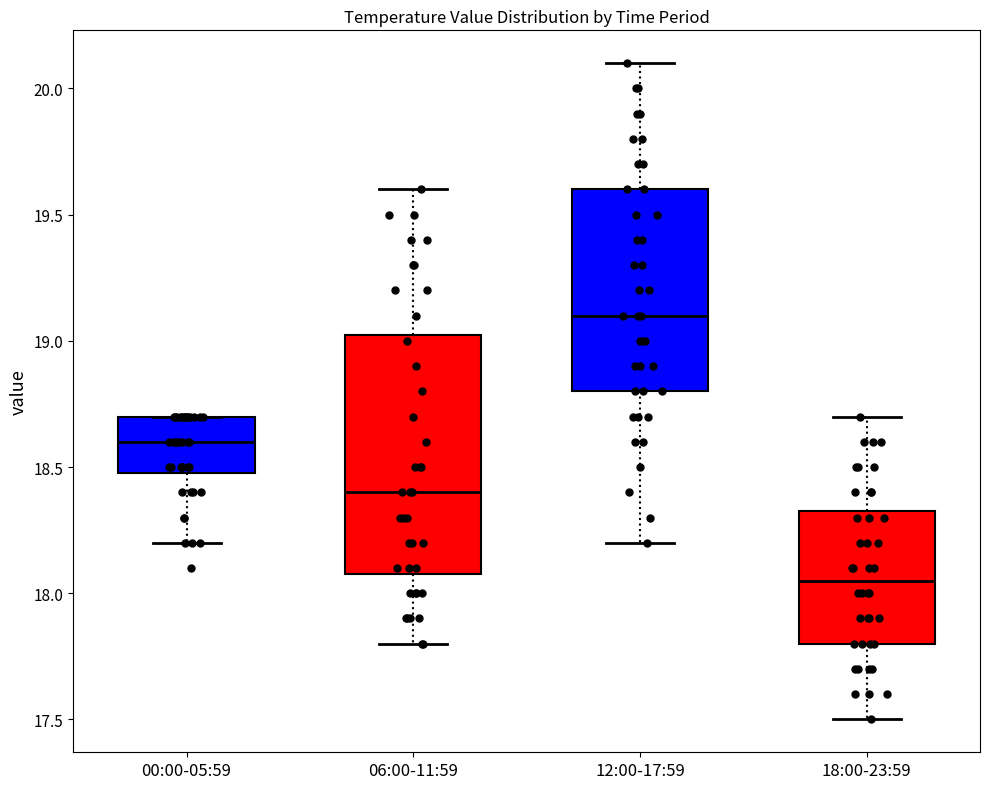

Which box's median line is the lowest?

18:00-23:59